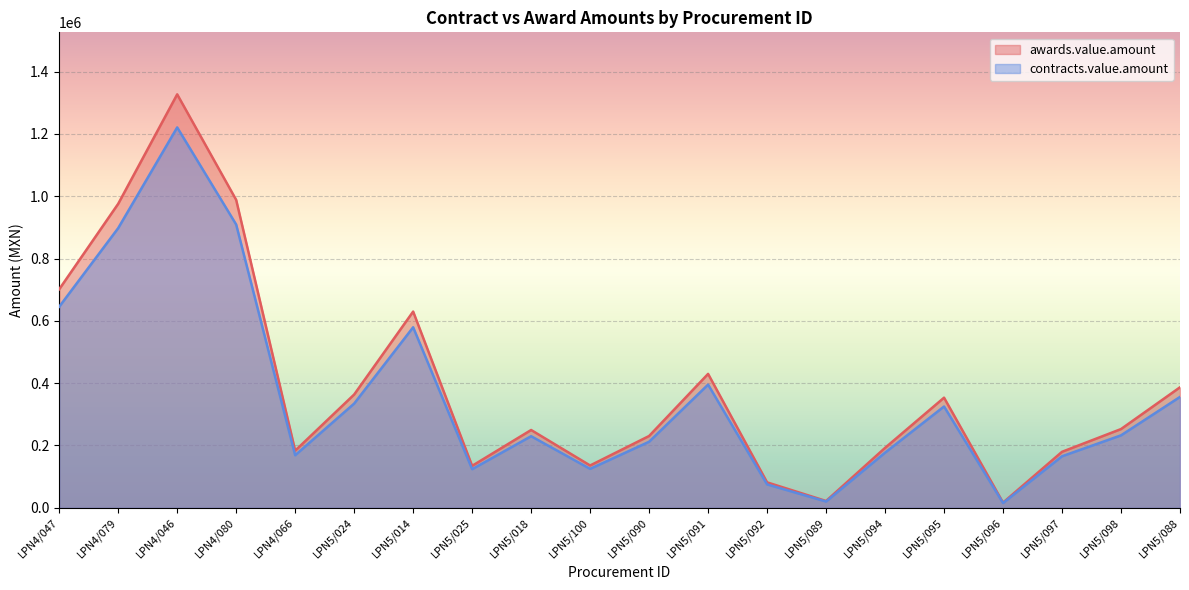

Count the number of categories in the chart.

20